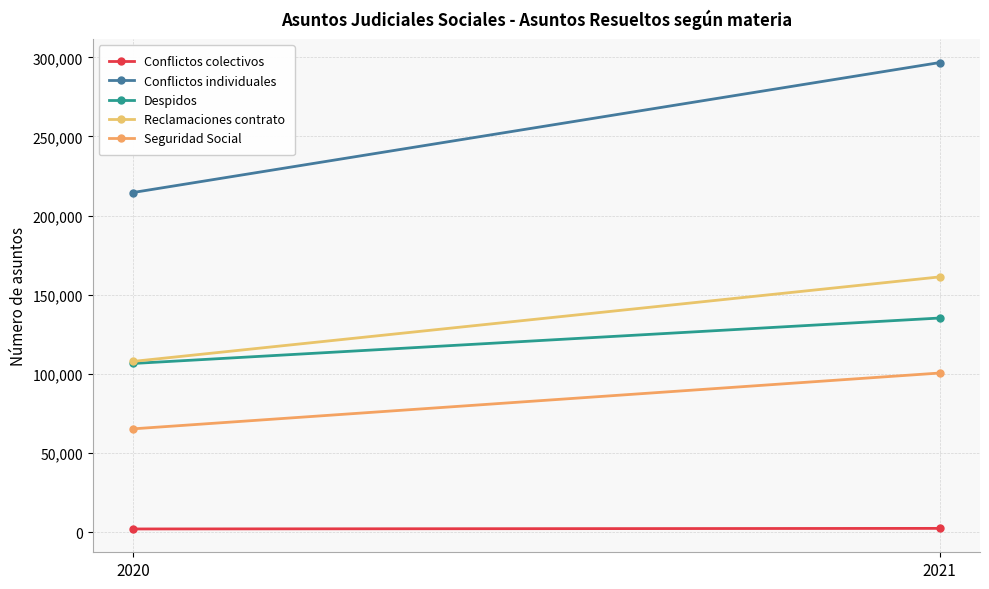

Which series changed the most between 2020 and 2021?

Conflictos individuales